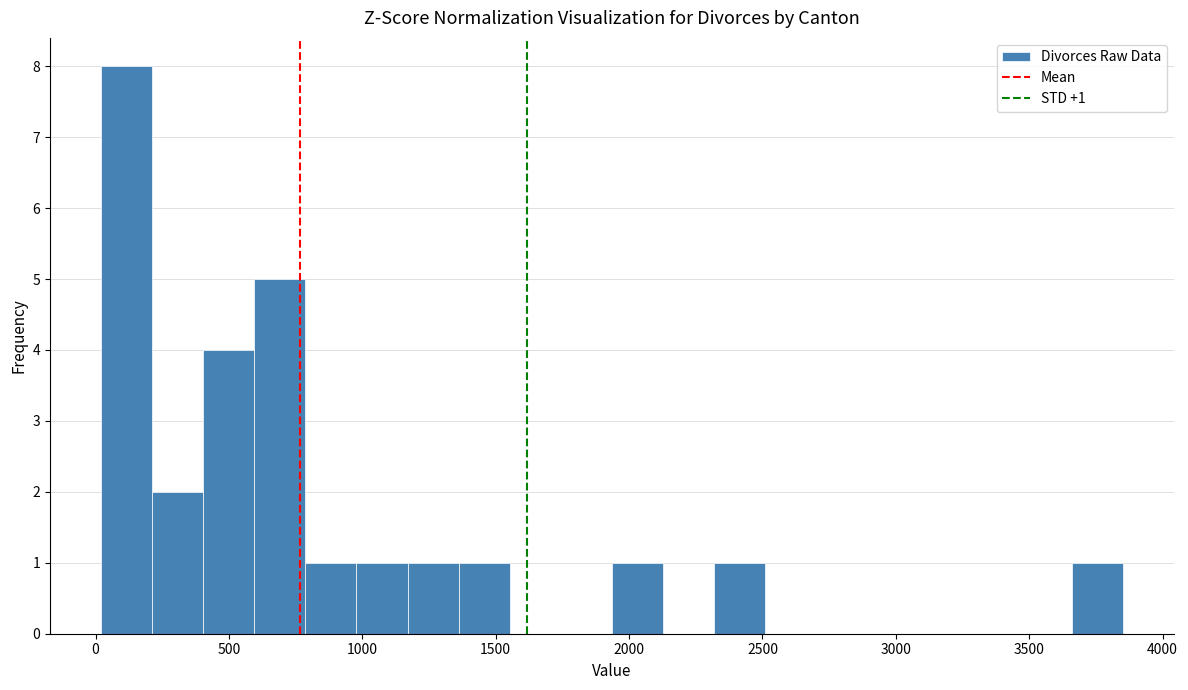

Read against the x-axis, roughly where is the centre of the tallest bar?

100